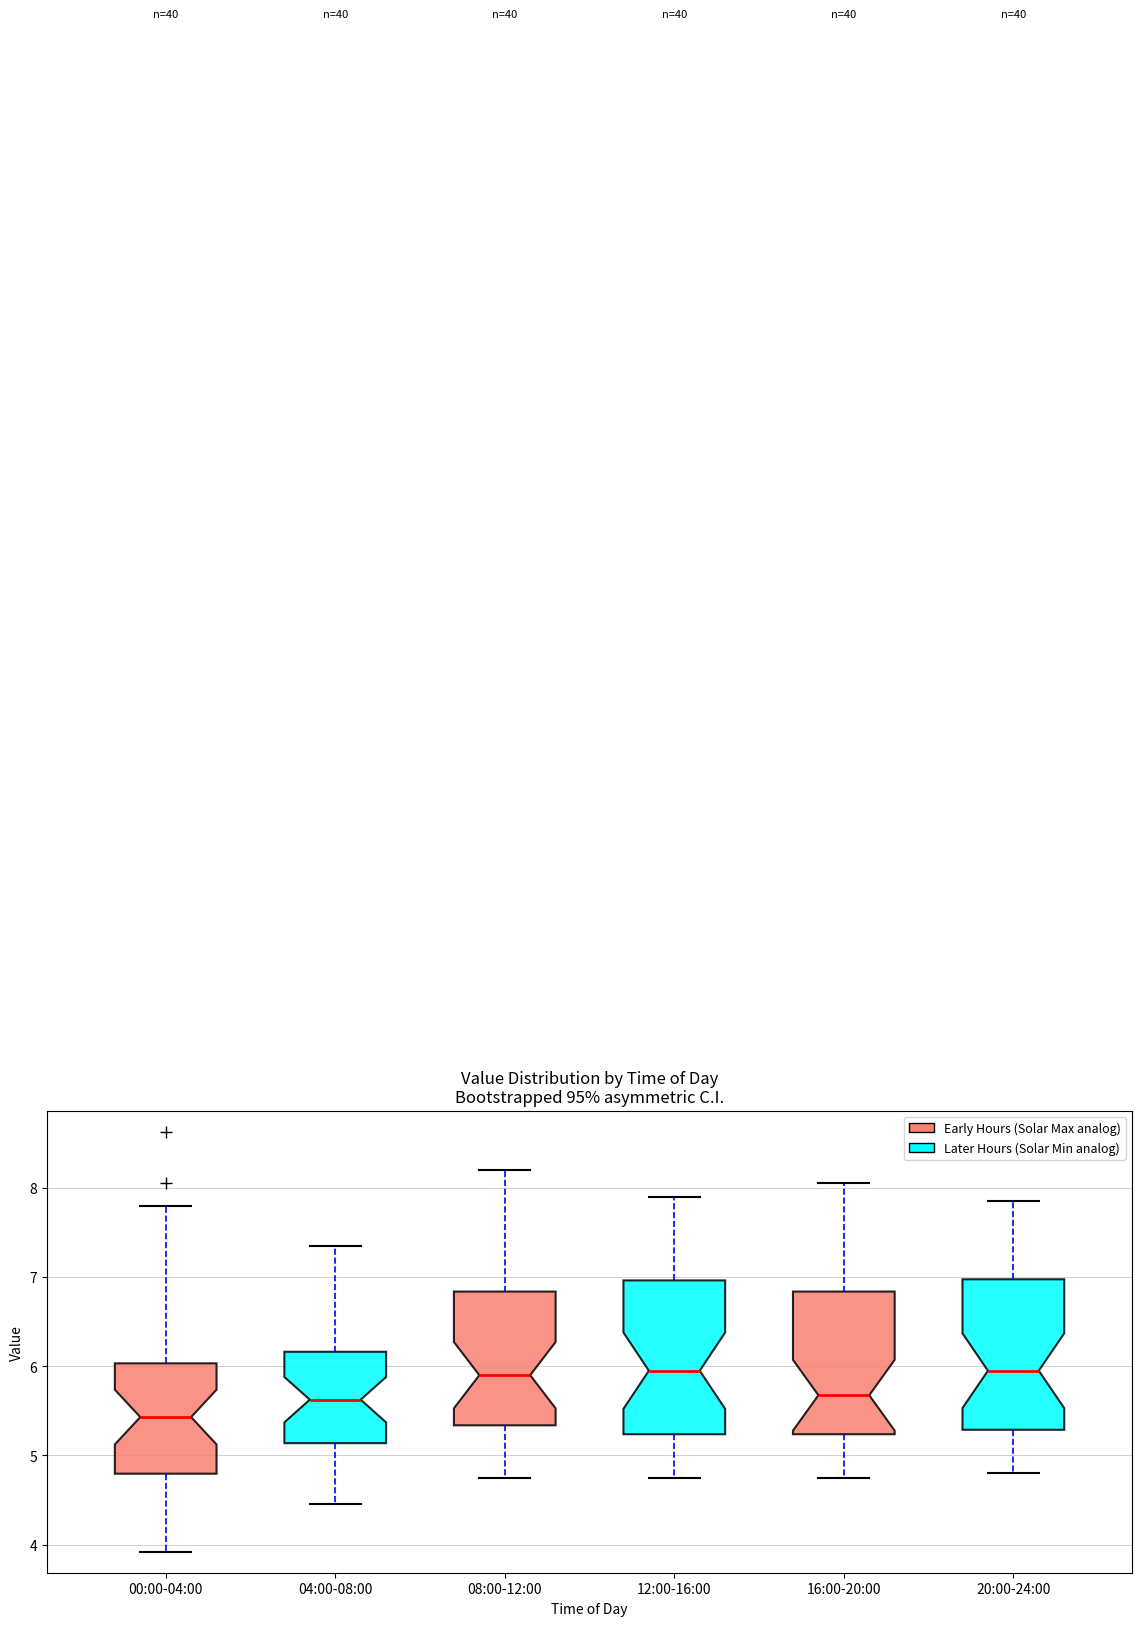

Where is the lower edge of the box for 00:00-04:00 on the y-axis? The values are not printed on the chart, so give them approximately, as read against the axis.

4.8